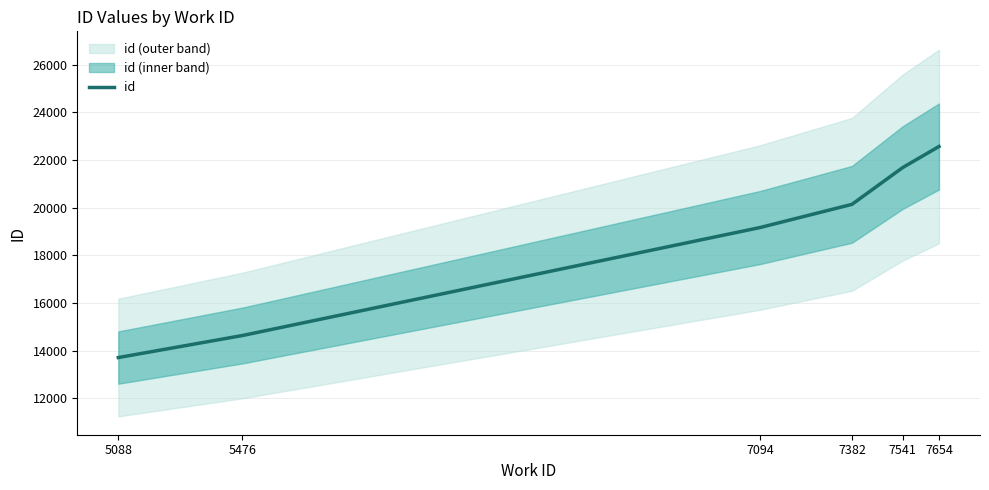

List the labels in order of value, smallest first.

5088, 5476, 7094, 7382, 7541, 7654